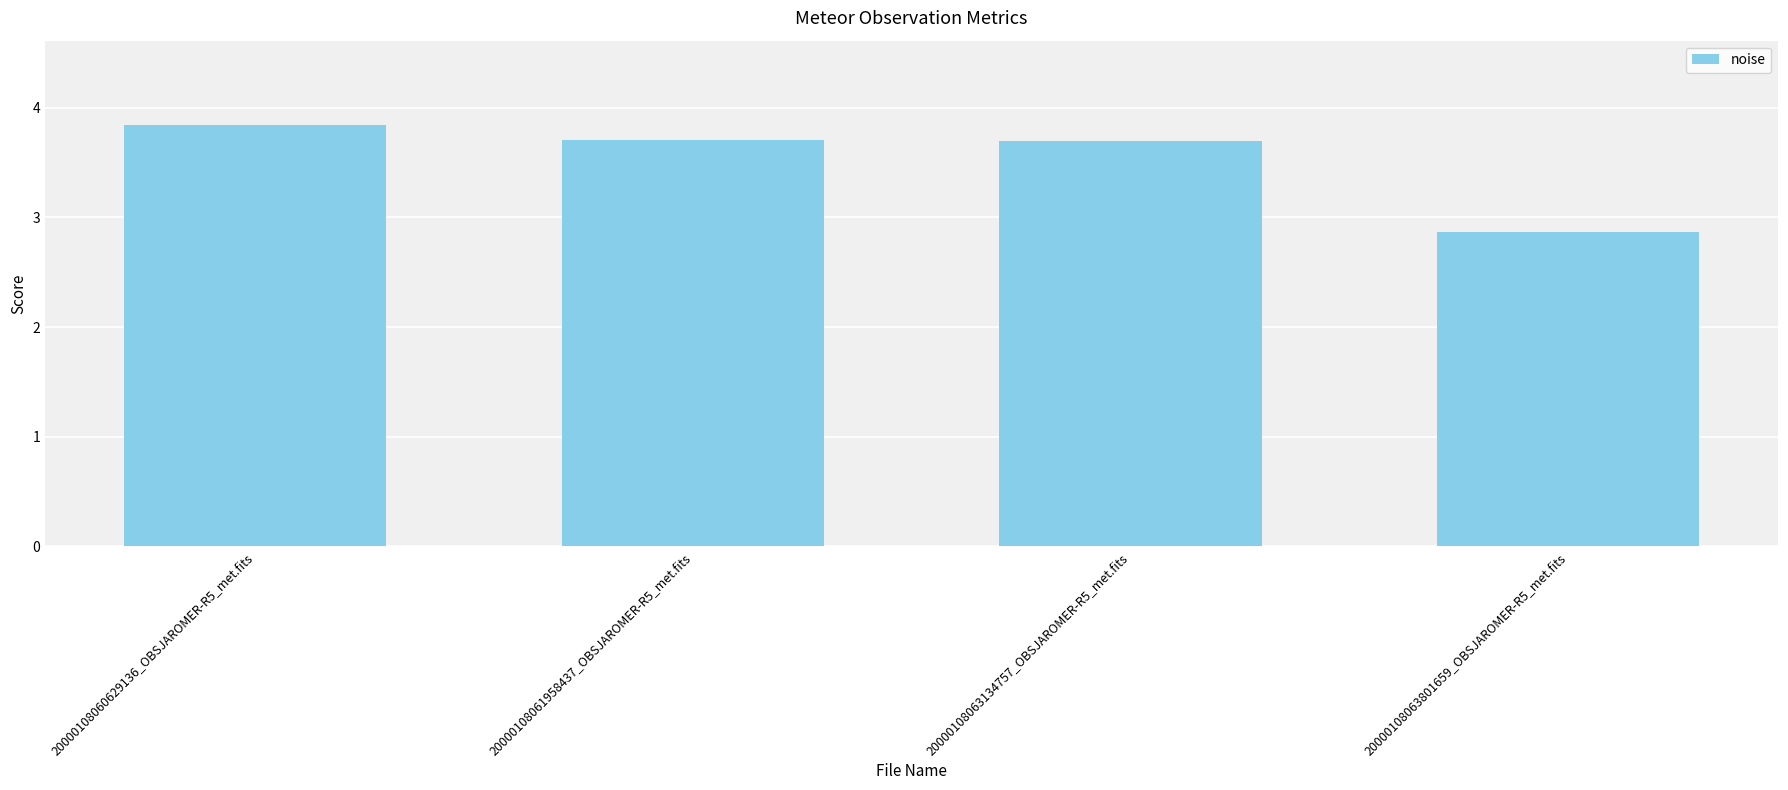

True or false: the data shows 3.7 at 20000108063134757_OBSJAROMER-R5_met.fits.

True